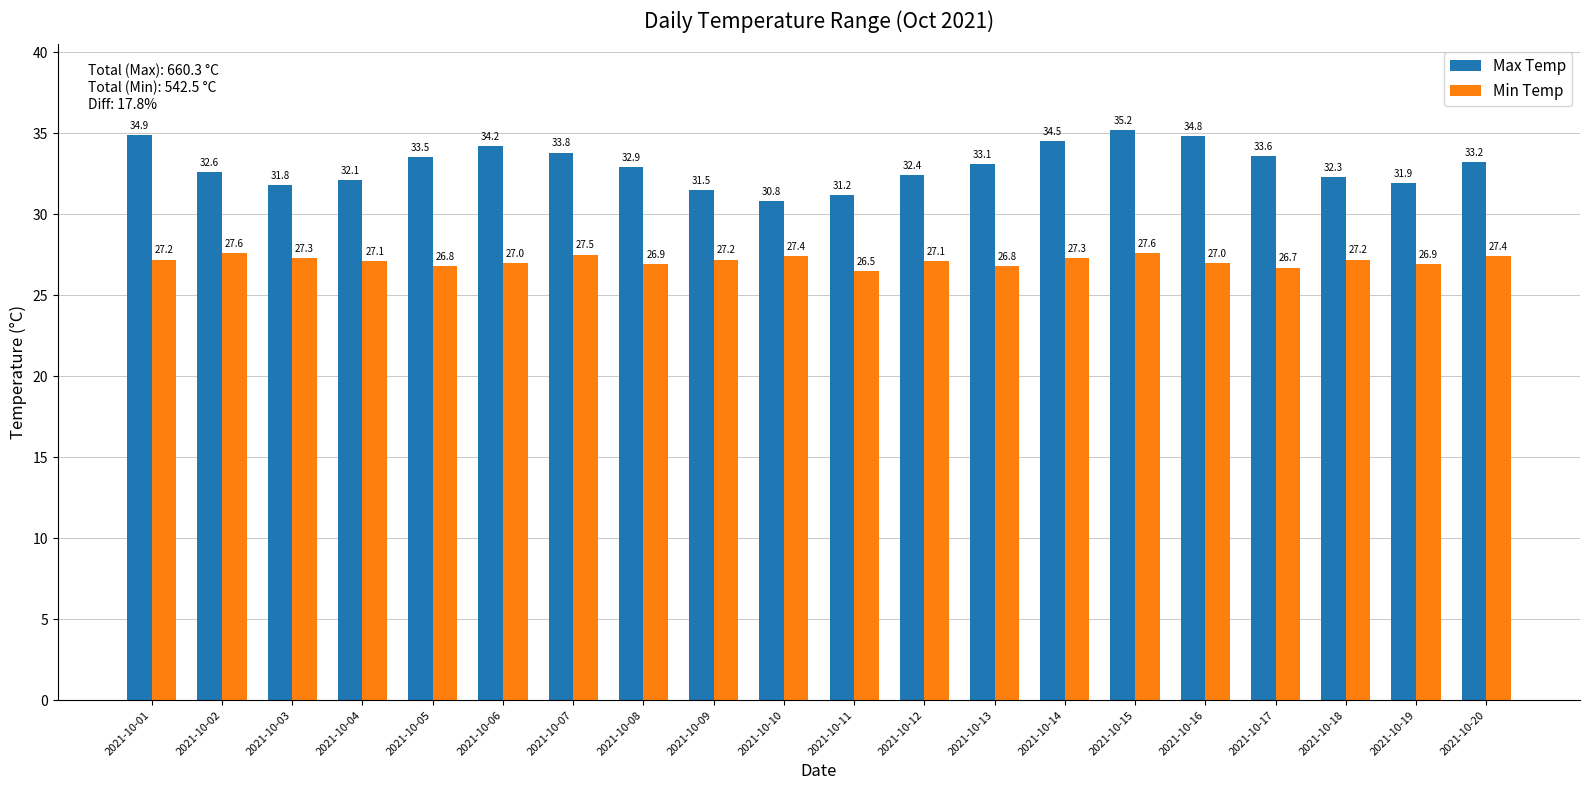

Reading left to right, what are all the values shown in this chart?

Max Temp: 2021-10-01=34.9	2021-10-02=32.6	2021-10-03=31.8	2021-10-04=32.1	2021-10-05=33.5	2021-10-06=34.2	2021-10-07=33.8	2021-10-08=32.9	2021-10-09=31.5	2021-10-10=30.8	2021-10-11=31.2	2021-10-12=32.4	2021-10-13=33.1	2021-10-14=34.5	2021-10-15=35.2	2021-10-16=34.8	2021-10-17=33.6	2021-10-18=32.3	2021-10-19=31.9	2021-10-20=33.2
Min Temp: 2021-10-01=27.2	2021-10-02=27.6	2021-10-03=27.3	2021-10-04=27.1	2021-10-05=26.8	2021-10-06=27.0	2021-10-07=27.5	2021-10-08=26.9	2021-10-09=27.2	2021-10-10=27.4	2021-10-11=26.5	2021-10-12=27.1	2021-10-13=26.8	2021-10-14=27.3	2021-10-15=27.6	2021-10-16=27.0	2021-10-17=26.7	2021-10-18=27.2	2021-10-19=26.9	2021-10-20=27.4